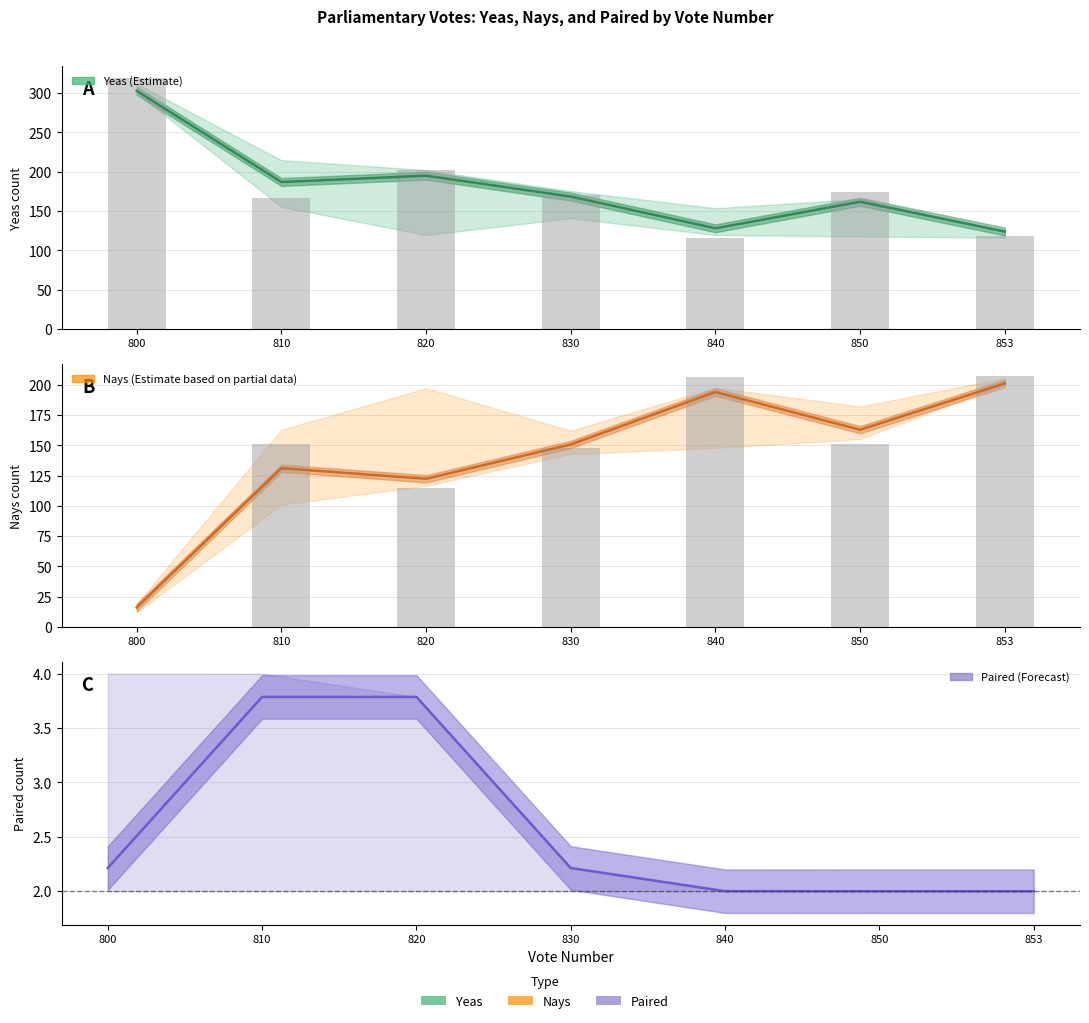

What are all the series names shown in the legend?

Yeas, Nays, Paired